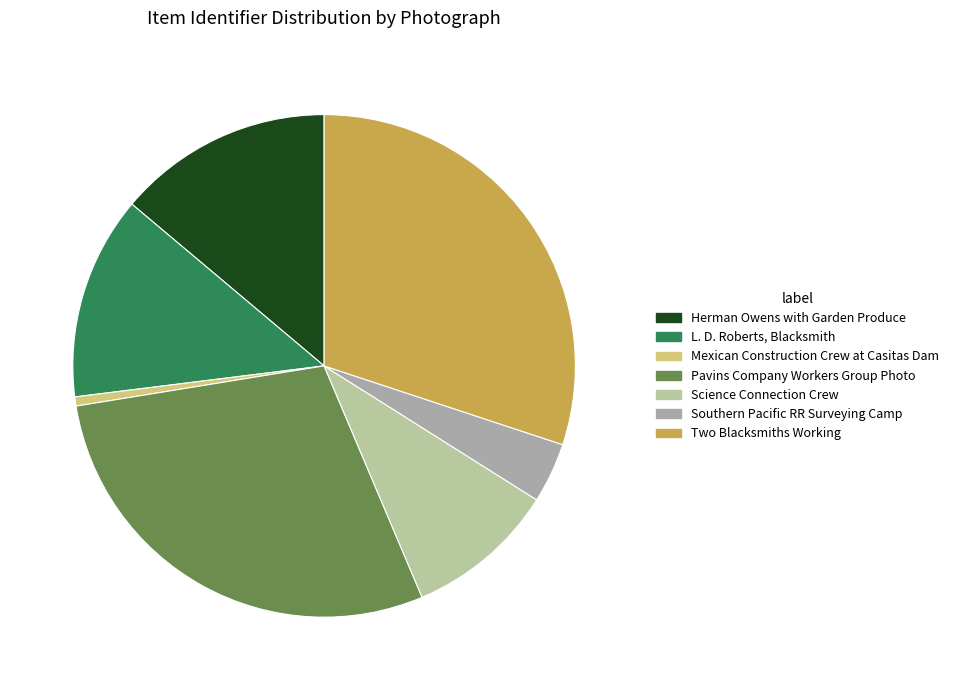

What is the smallest slice in the pie chart?

Mexican Construction Crew at Casitas Dam